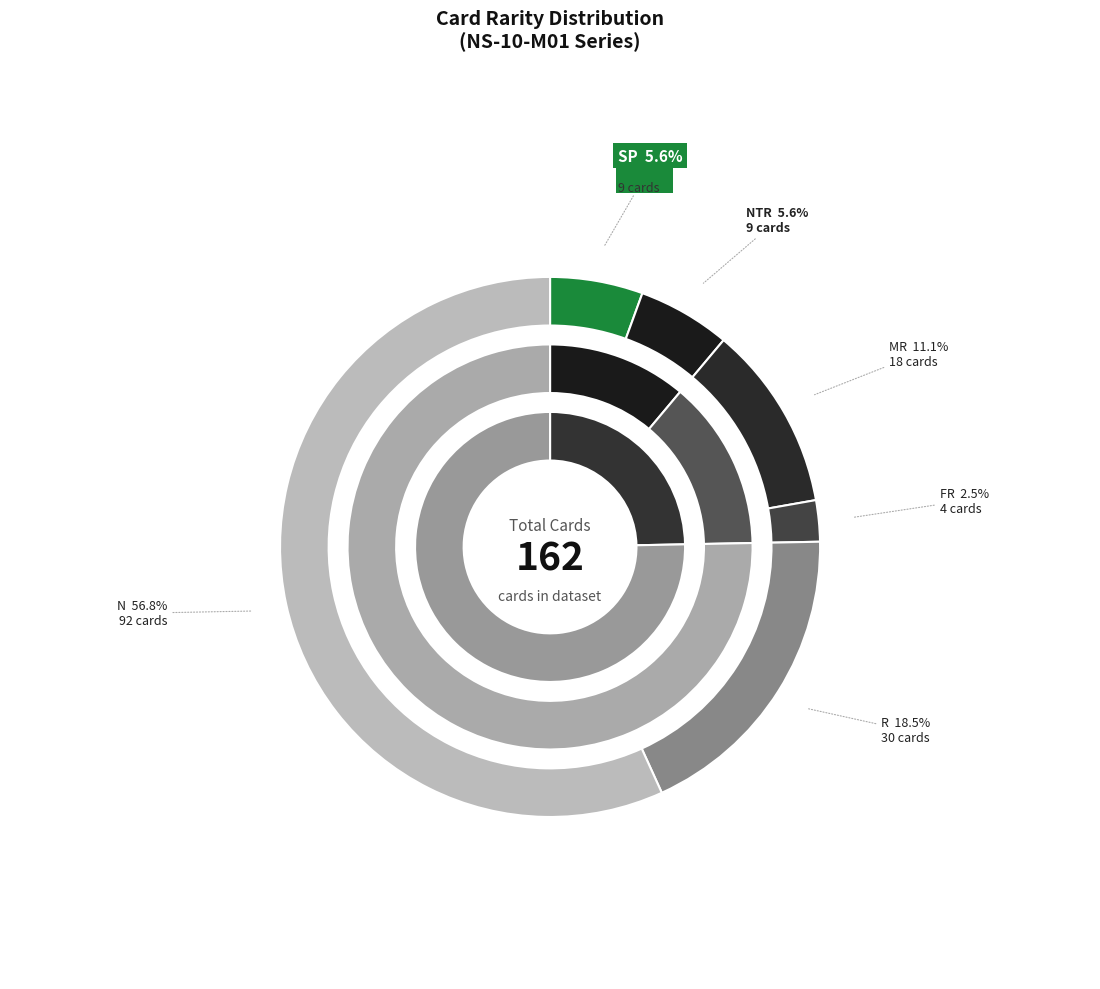

What percentage is the SP slice, to the nearest percent?

6%